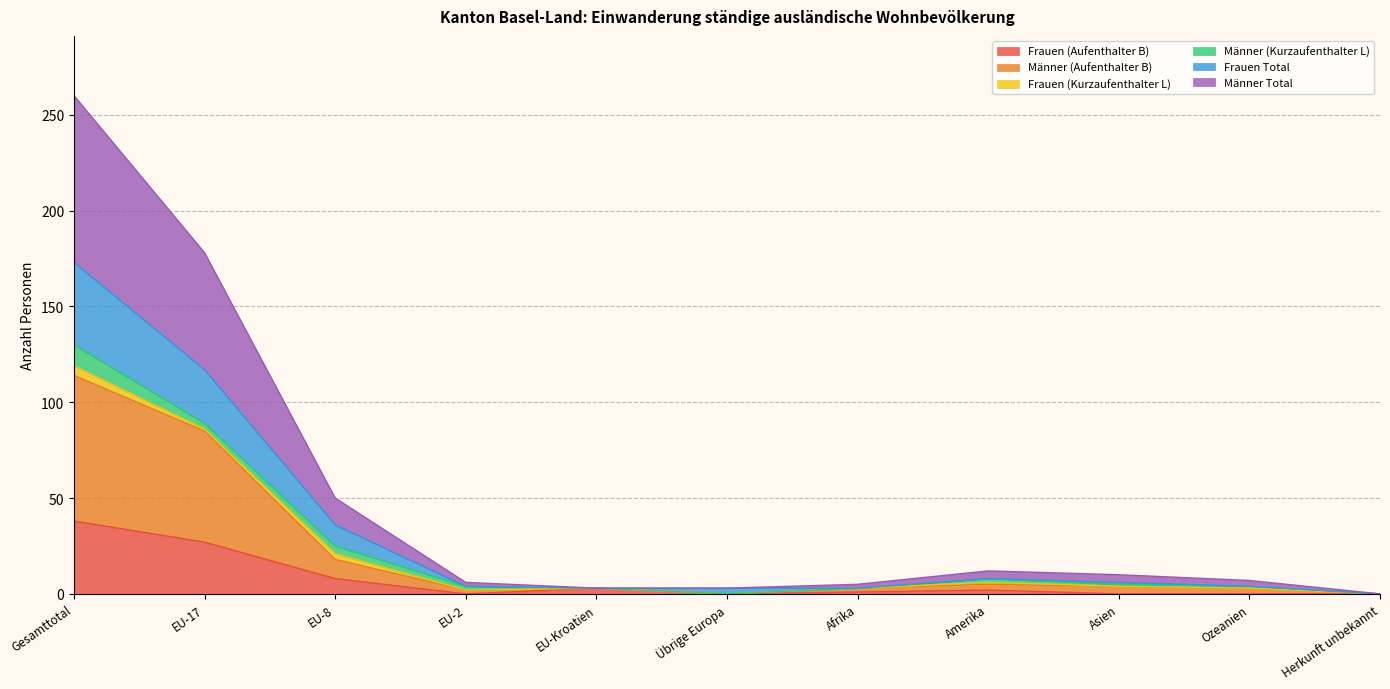

True or false: Männer (Aufenthalter B) has more than 0 interior local peaks.

True